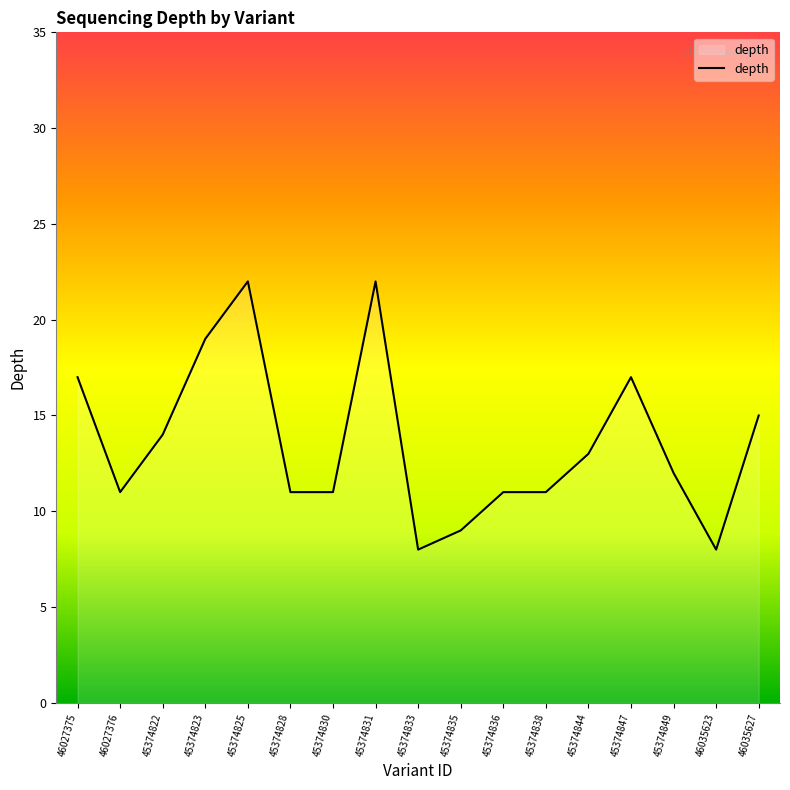

How many lines are shown in the chart?

1